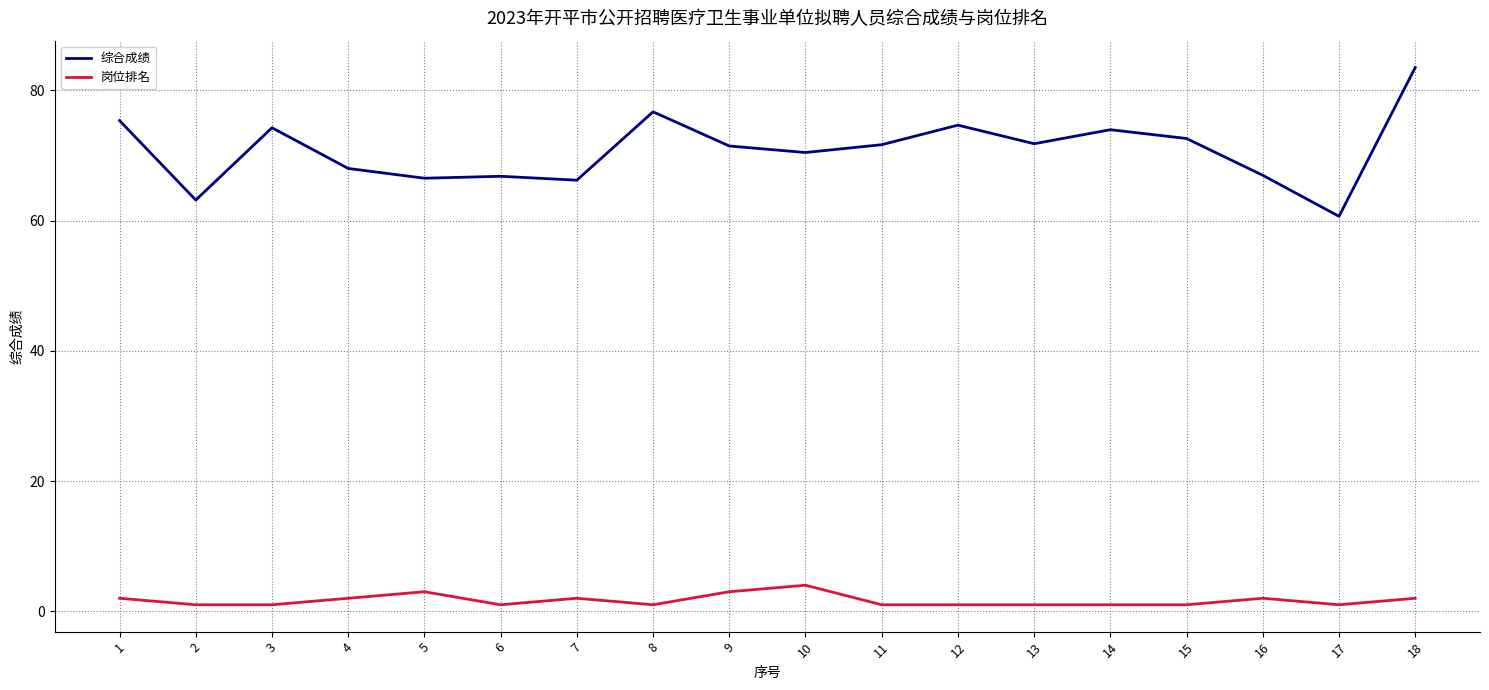

What is the sum of the 岗位排名 values at 1 and 4?

4.0